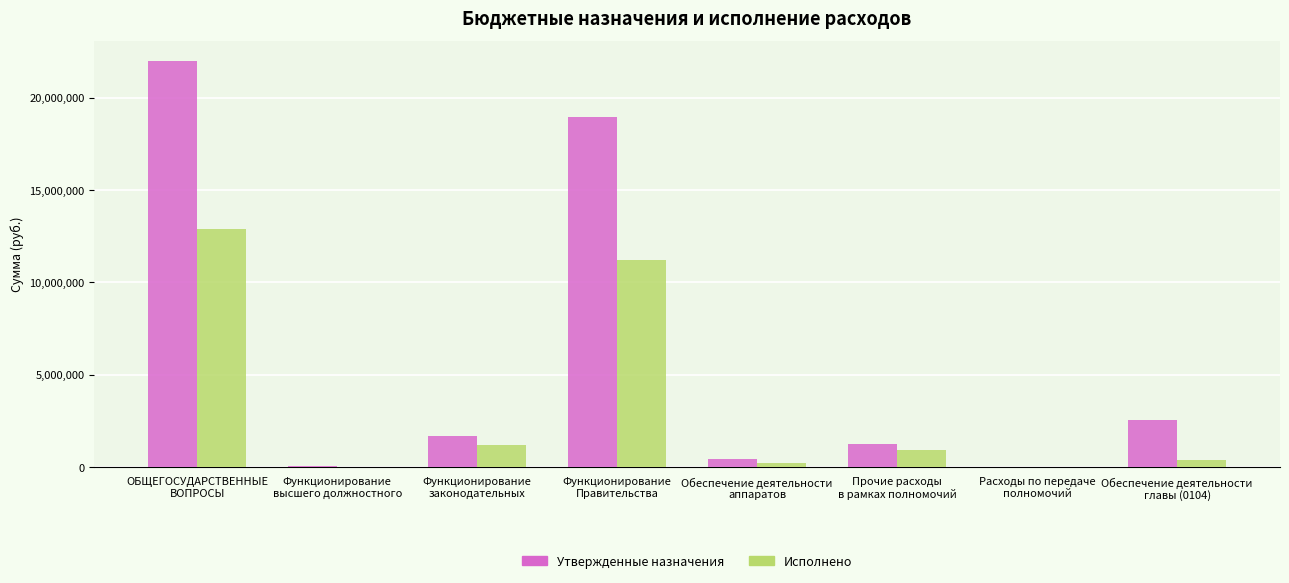

How many groups of bars are there?

8